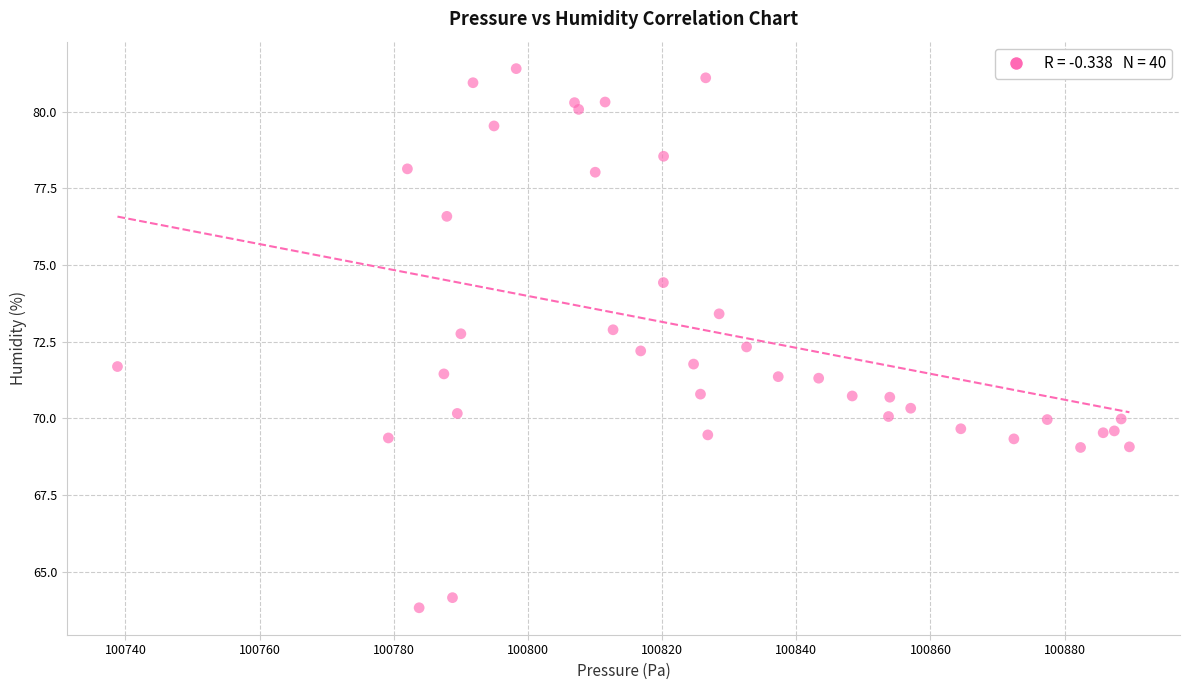

What is the range of X values (max minus min)?

150.9